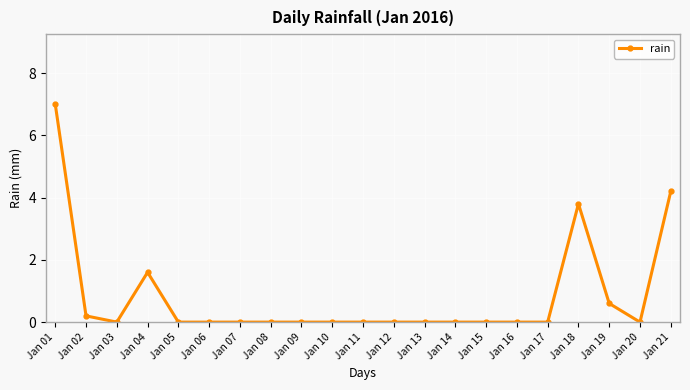

Reading right to left, transcribe all the data shown in this chart.

Jan 21=4.2	Jan 20=0.0	Jan 19=0.6	Jan 18=3.8	Jan 17=0.0	Jan 16=0.0	Jan 15=0.0	Jan 14=0.0	Jan 13=0.0	Jan 12=0.0	Jan 11=0.0	Jan 10=0.0	Jan 09=0.0	Jan 08=0.0	Jan 07=0.0	Jan 06=0.0	Jan 05=0.0	Jan 04=1.6	Jan 03=0.0	Jan 02=0.2	Jan 01=7.0